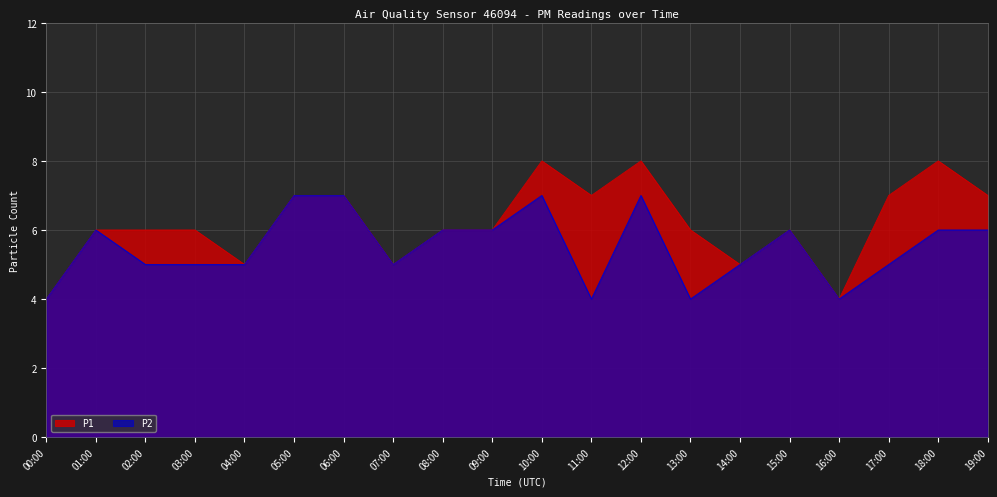

Rank the series by their average value, from highest to lowest.

P1, P2